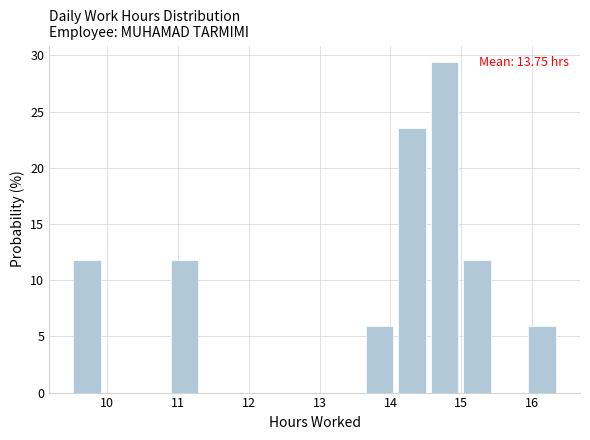

Which range on the x-axis has the tallest bar?

14.6 to 15.0